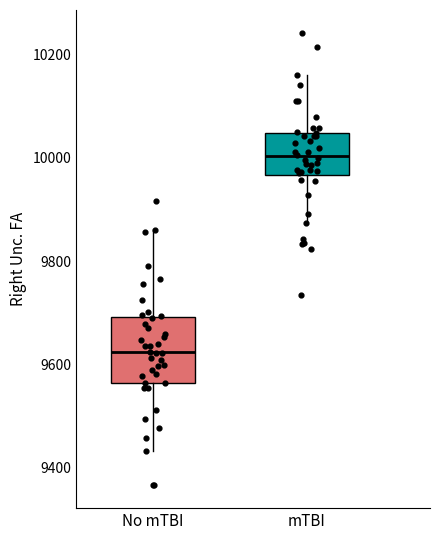

Where is the upper edge of the box for mTBI on the y-axis? The values are not printed on the chart, so give them approximately, as read against the axis.

10040